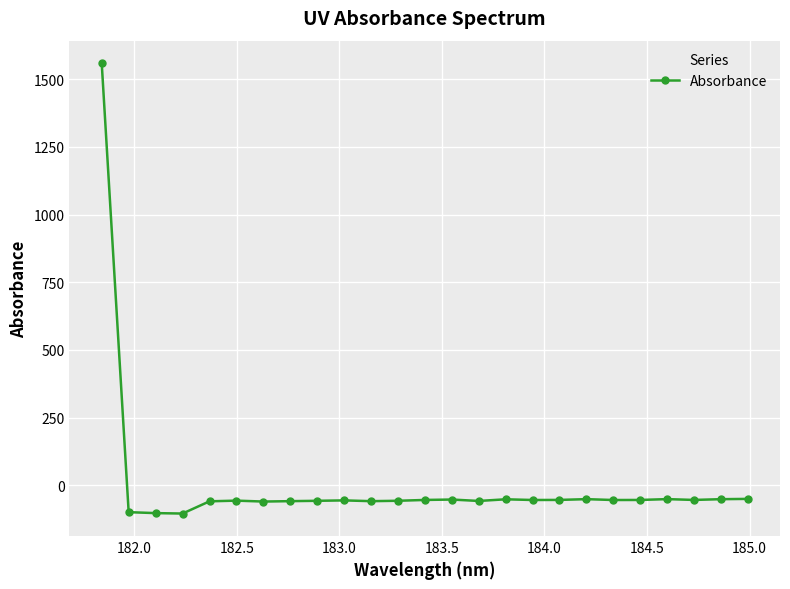

How many values are below zero?

24